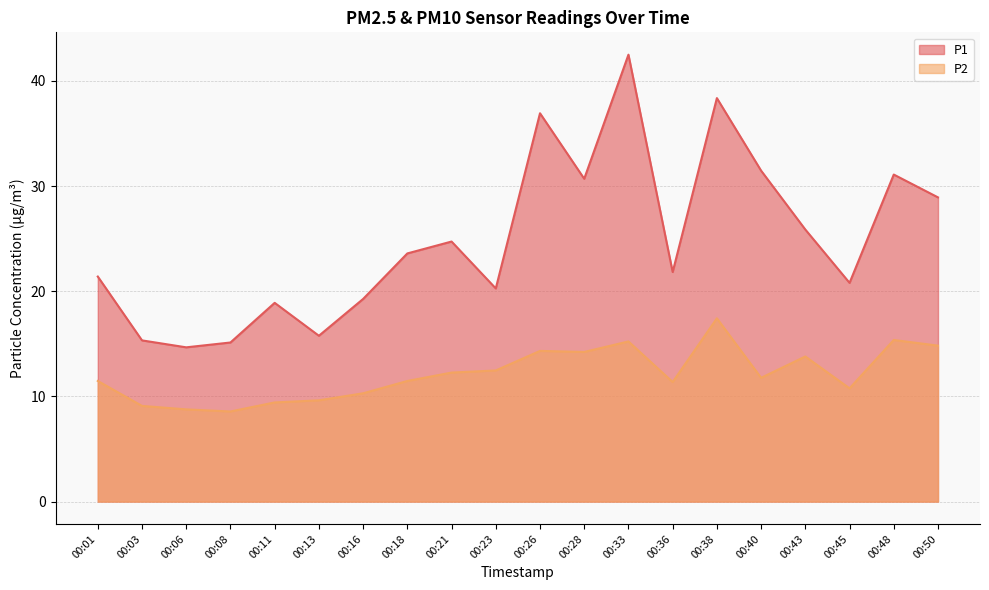

List the series in order of their peak value, highest first.

P1, P2